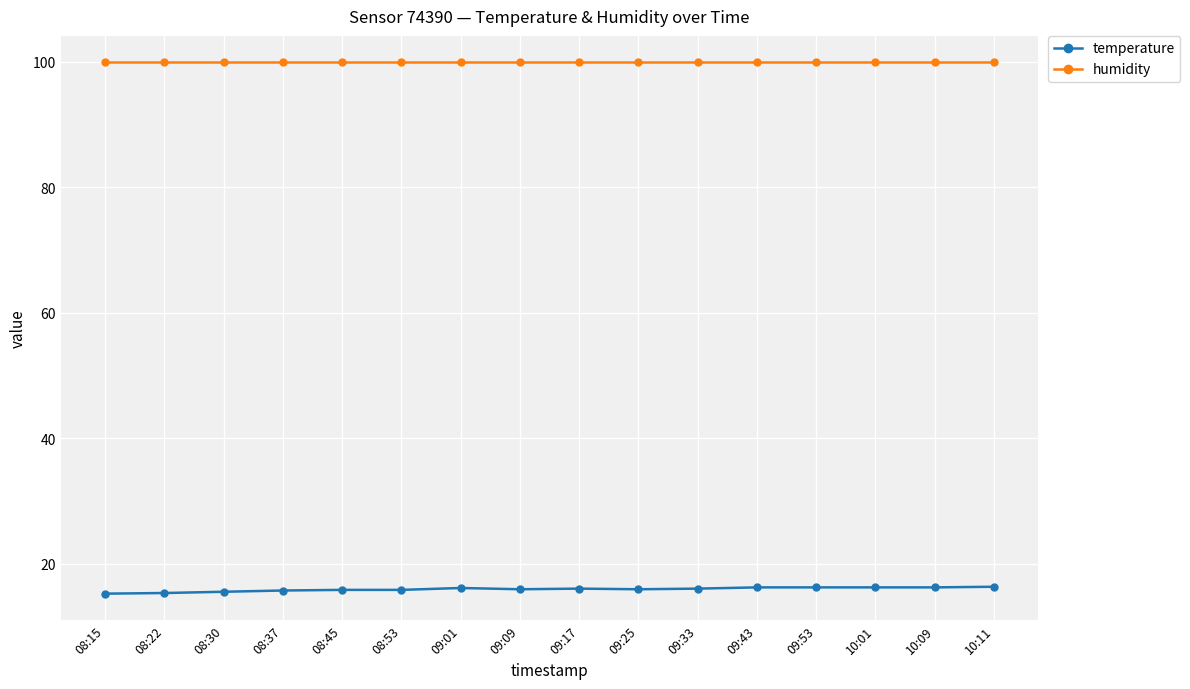

What is the label of the 2nd point from the right?

10:09